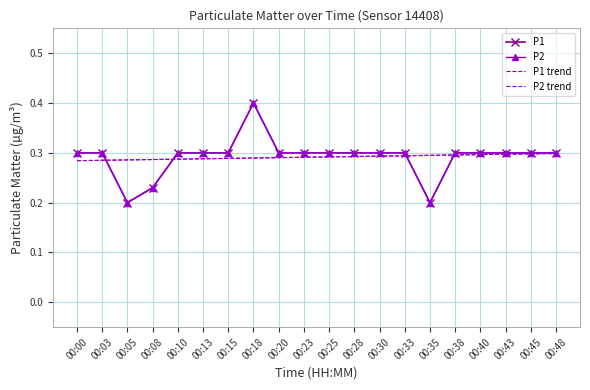

Between 00:05 and 00:25, which series saw the biggest shift?

P1